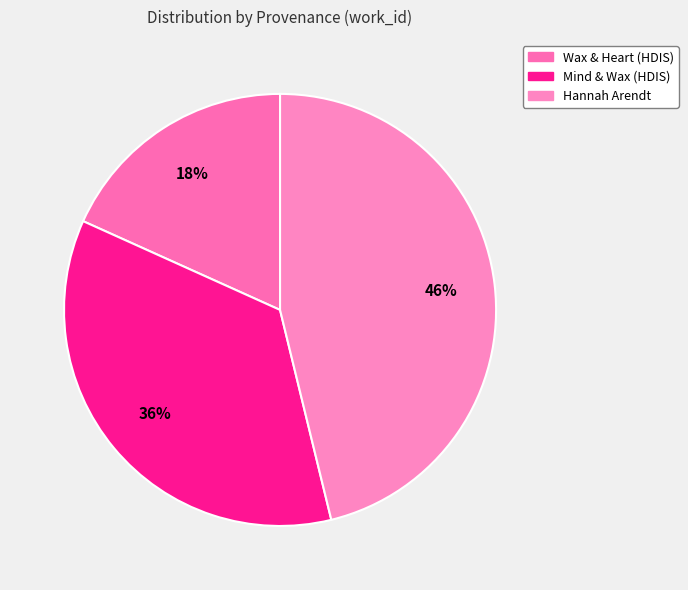

Rank the categories by value from lowest to highest.

Wax & Heart (HDIS), Mind & Wax (HDIS), Hannah Arendt